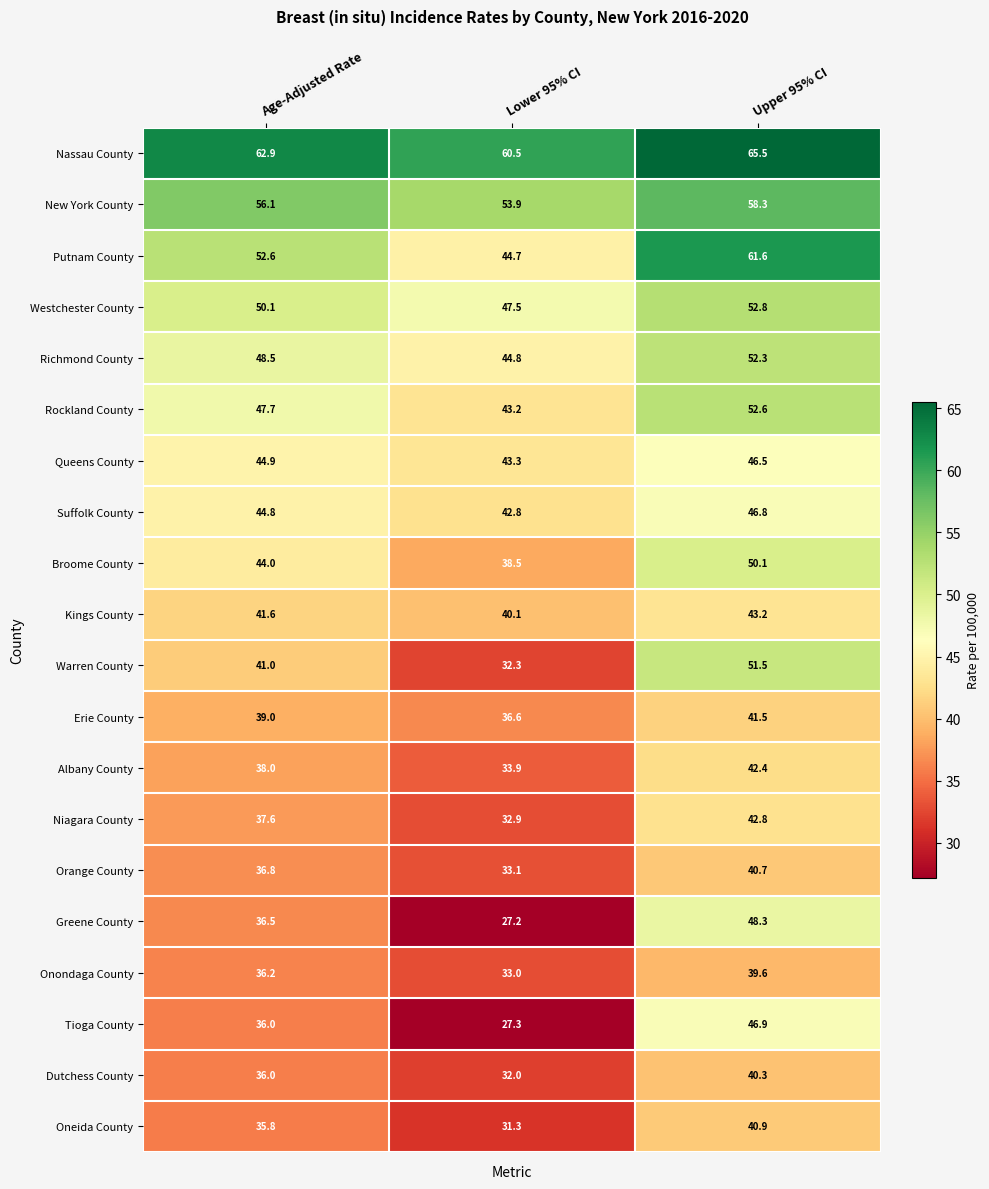

True or false: Orange County has a value of 36.8 at Age-Adjusted Rate.

True